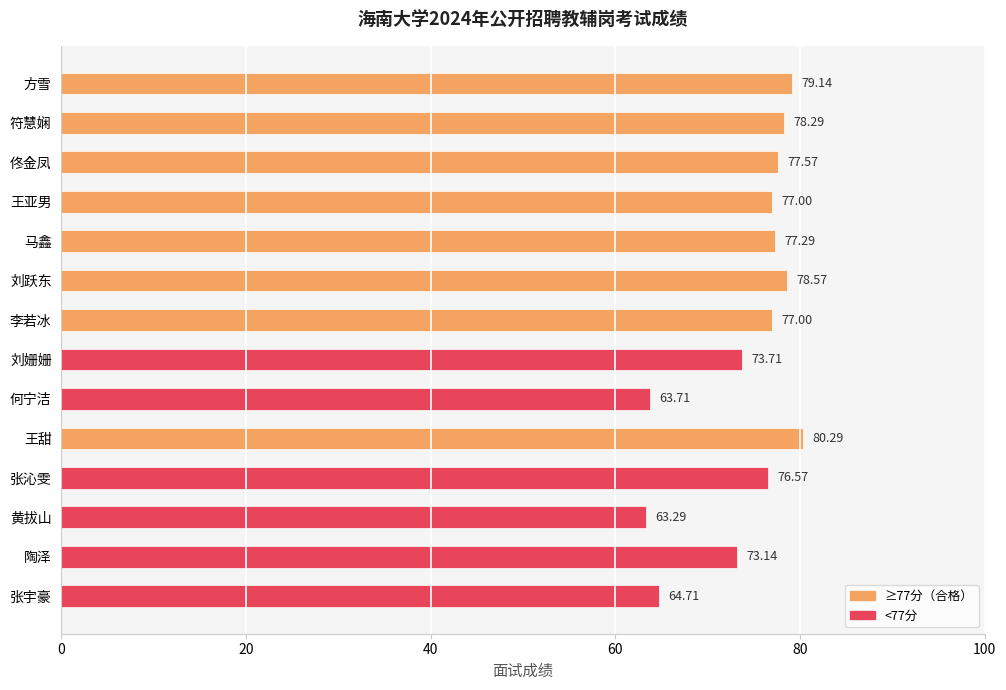

Which has a higher value, 张宇豪 or 符慧娴?

符慧娴